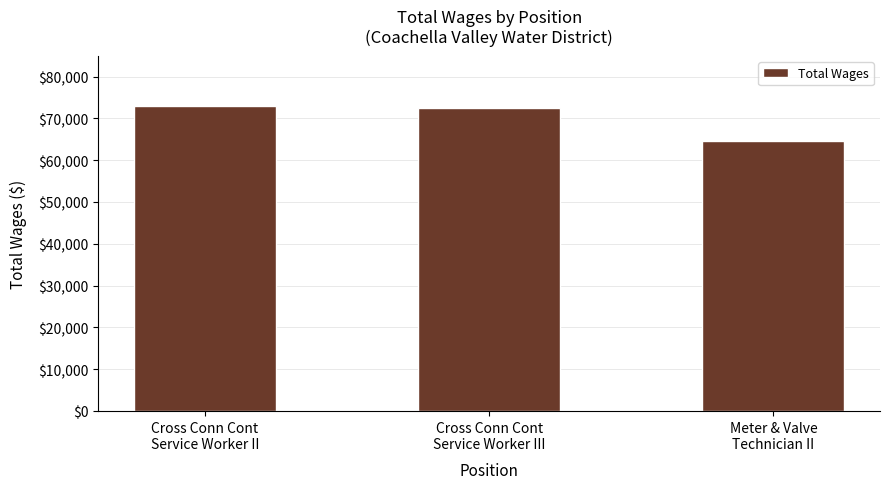

At which category does the chart reach its minimum across all series?

Meter & Valve
Technician II